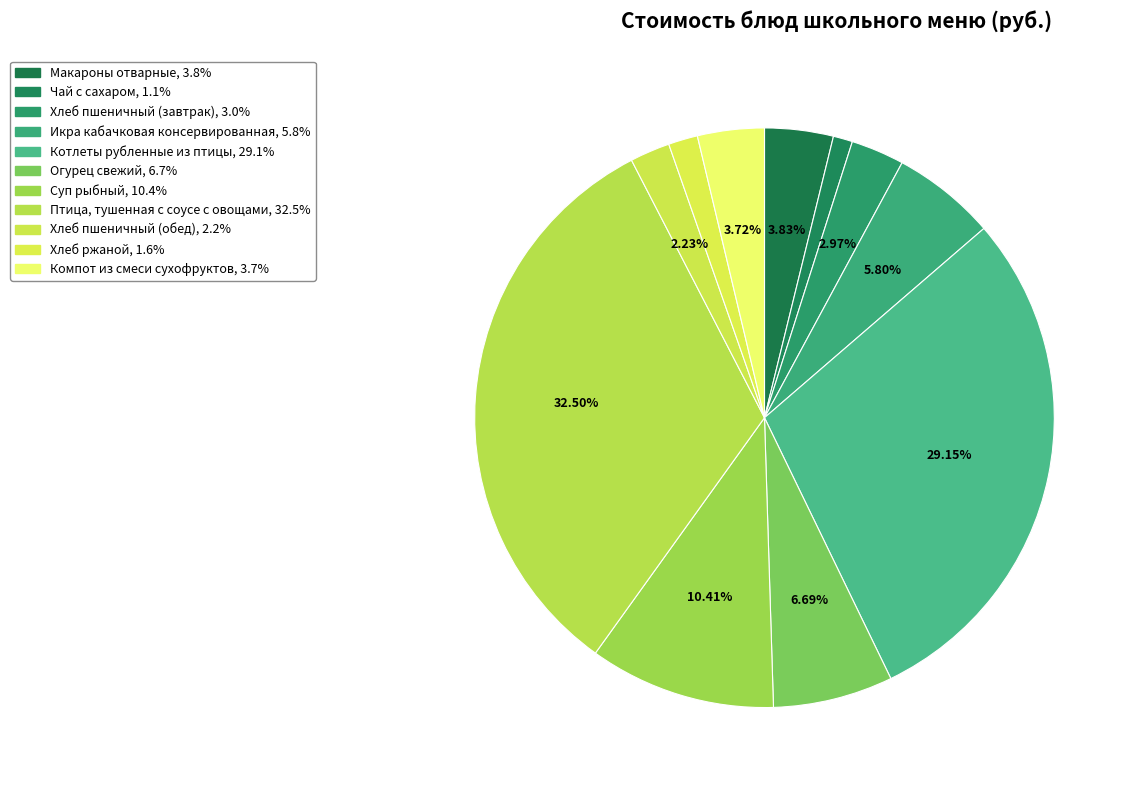

Which category has the smallest portion of the pie?

Чай с сахаром